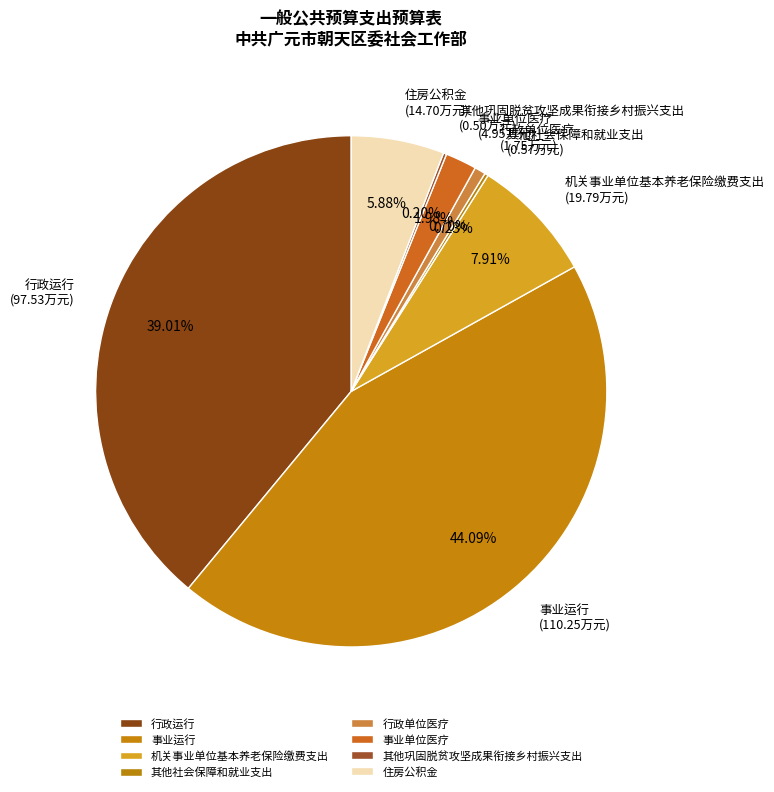

Does any single category account for the majority?

No